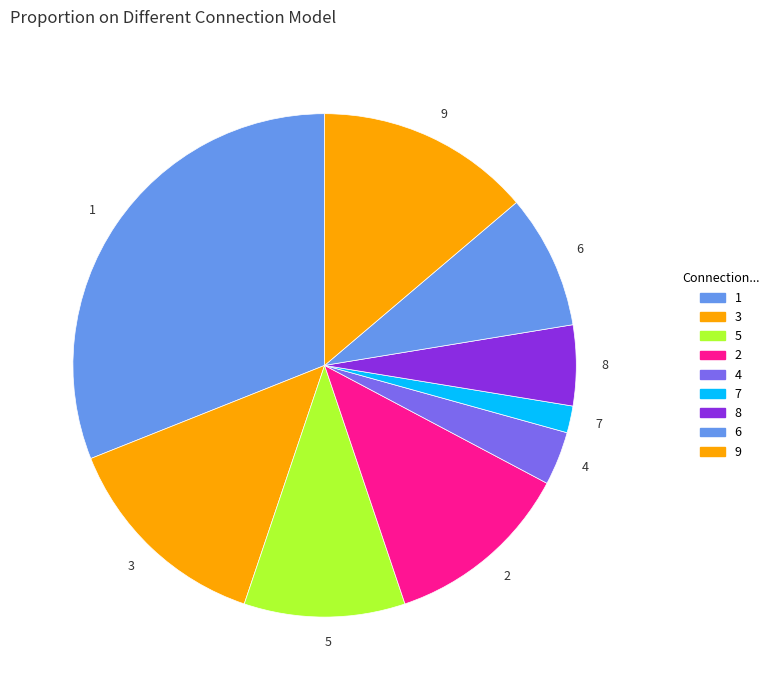

How many segments does this pie chart have?

9